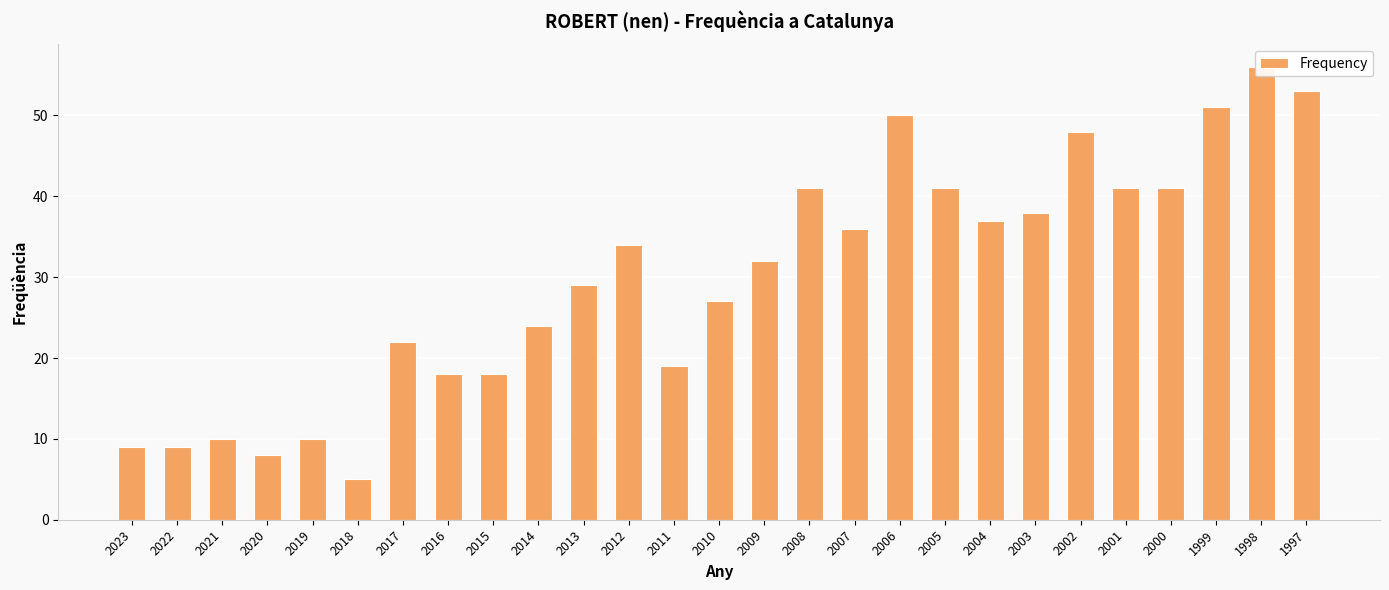

What is the sum of the values at 2018 and 2000?

46